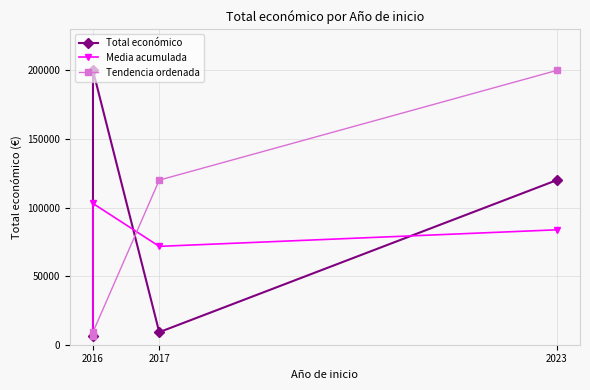

What is the difference between the highest and lowest values at 2023?

116200.2